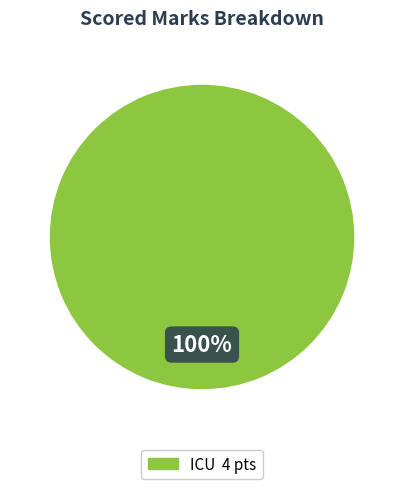

Does any single category account for the majority?

Yes